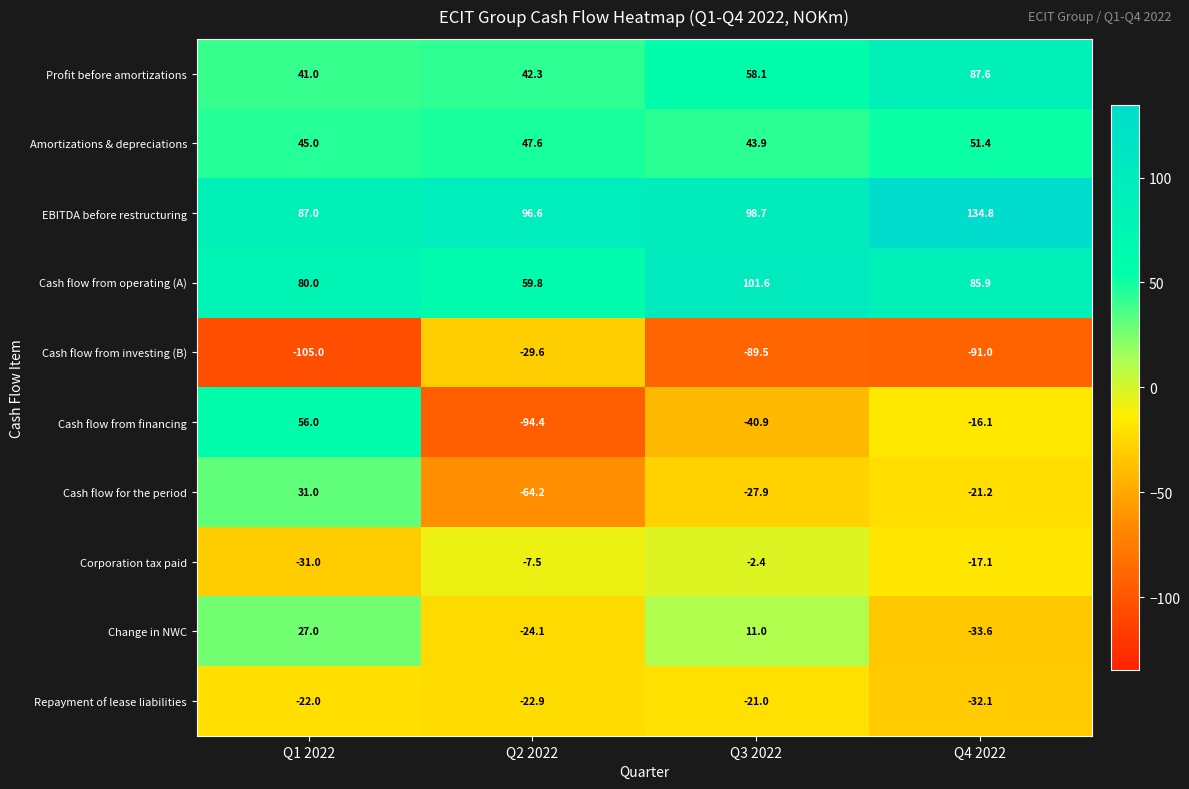

The value of Corporation tax paid at Q2 2022 is -7.5. True or false?

True